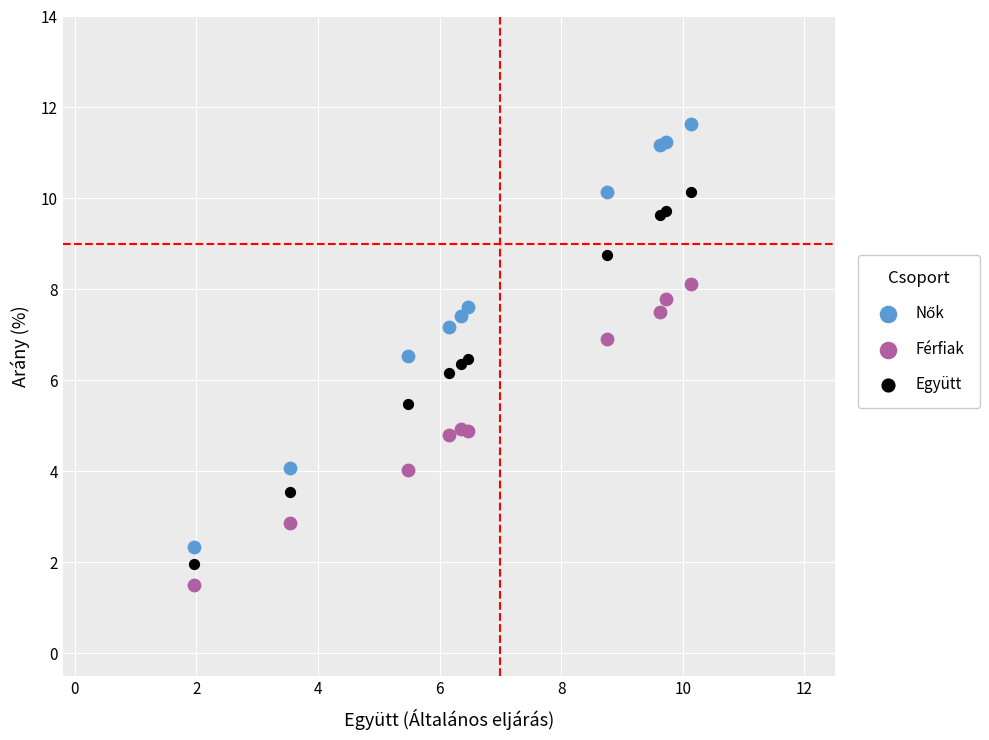

In the Együtt series, what Y value is closest to 6?

6.2